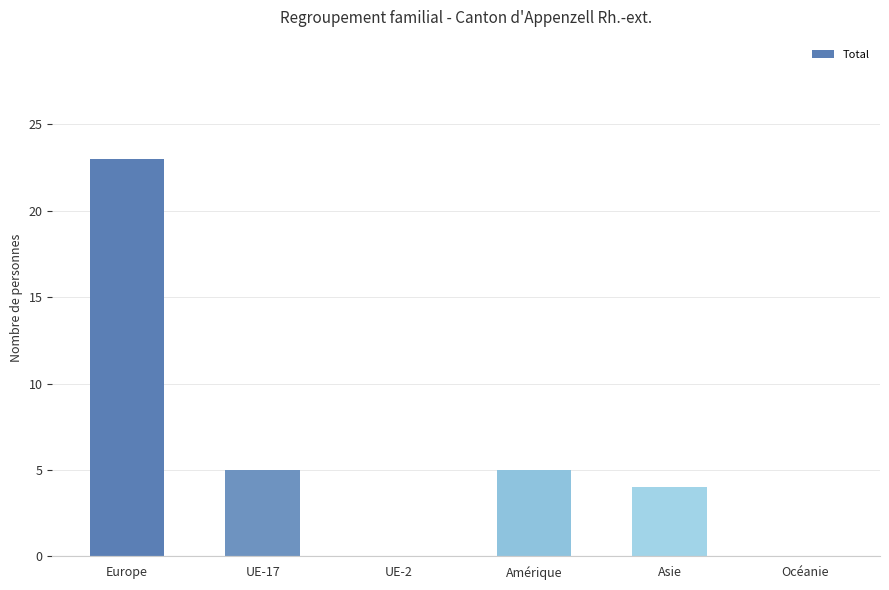

Is it true that the value at UE-2 is -15?

False